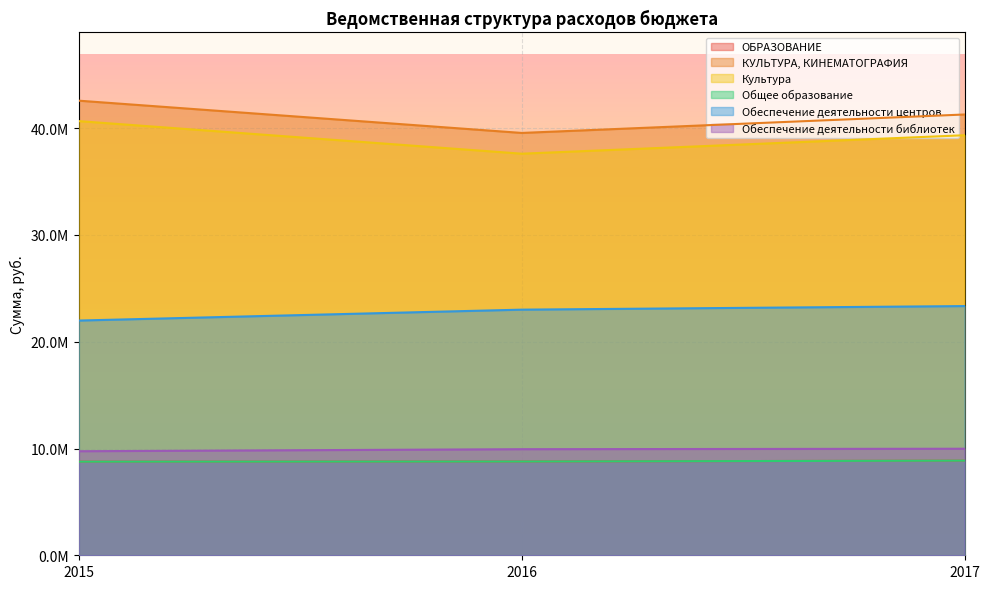

Reading left to right, list all the values displayed in this chart.

ОБРАЗОВАНИЕ: 8767650.0	8782600.0	8864400.0
КУЛЬТУРА, КИНЕМАТОГРАФИЯ: 42581120.6	39559400.0	41287600.0
Культура: 40666944.6	37616100.0	39344300.0
Общее образование: 8767650.0	8782600.0	8864400.0
Обеспечение деятельности центров: 21986956.6	23007200.0	23341800.0
Обеспечение деятельности библиотек: 9745678.0	9936900.0	9979900.0